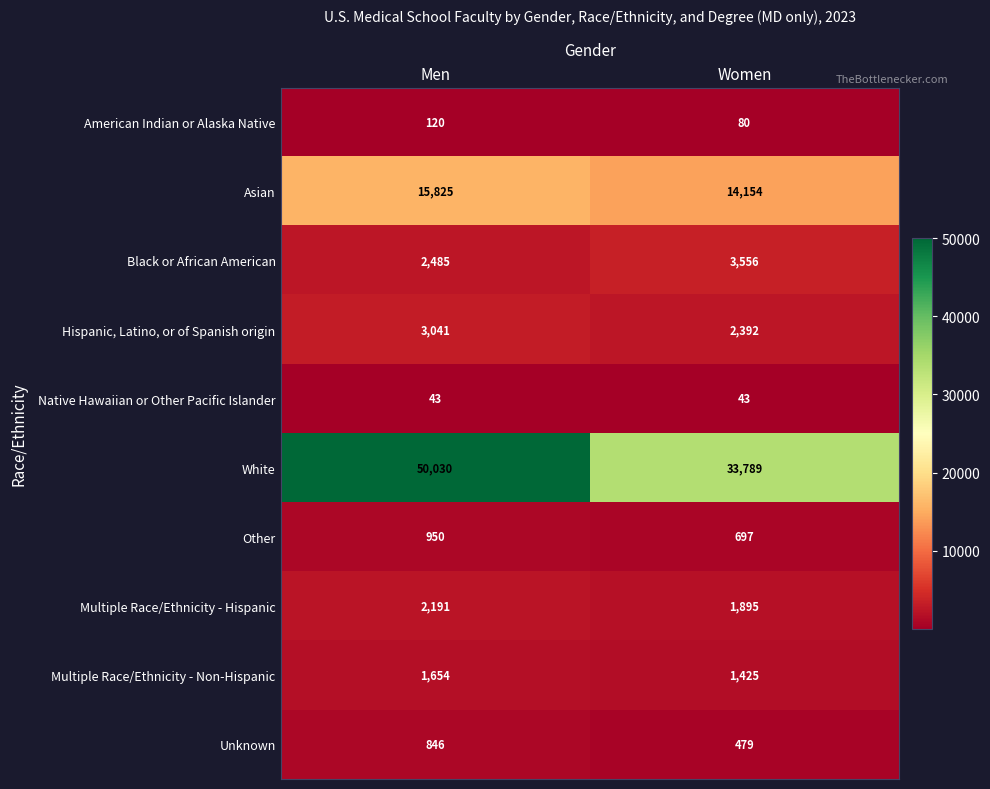

True or false: Other has a value of 434 at Women.

False